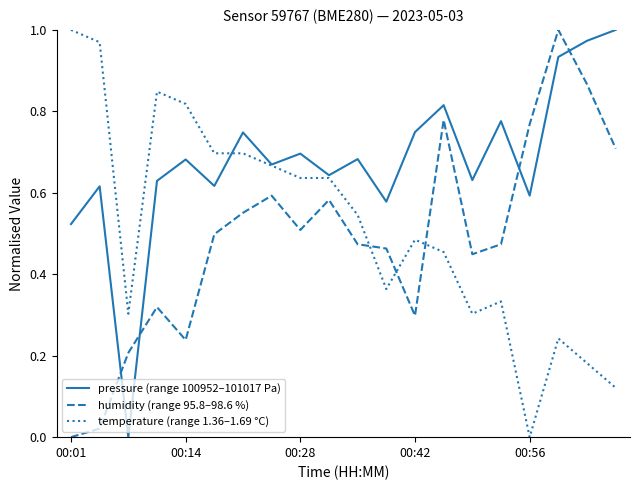

After their last crossing, which series has the higher values: pressure (range 100952–101017 Pa) or humidity (range 95.8–98.6 %)?

pressure (range 100952–101017 Pa)